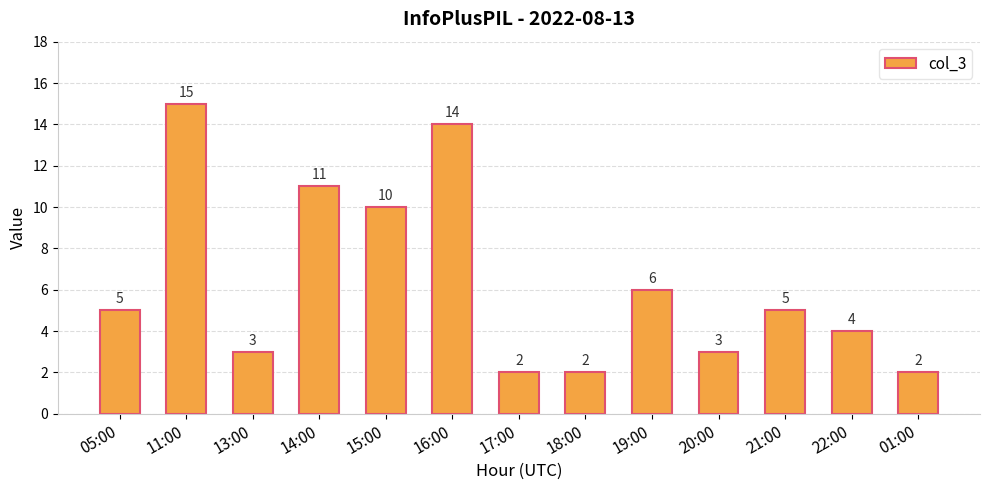

What is the greatest value displayed?

15